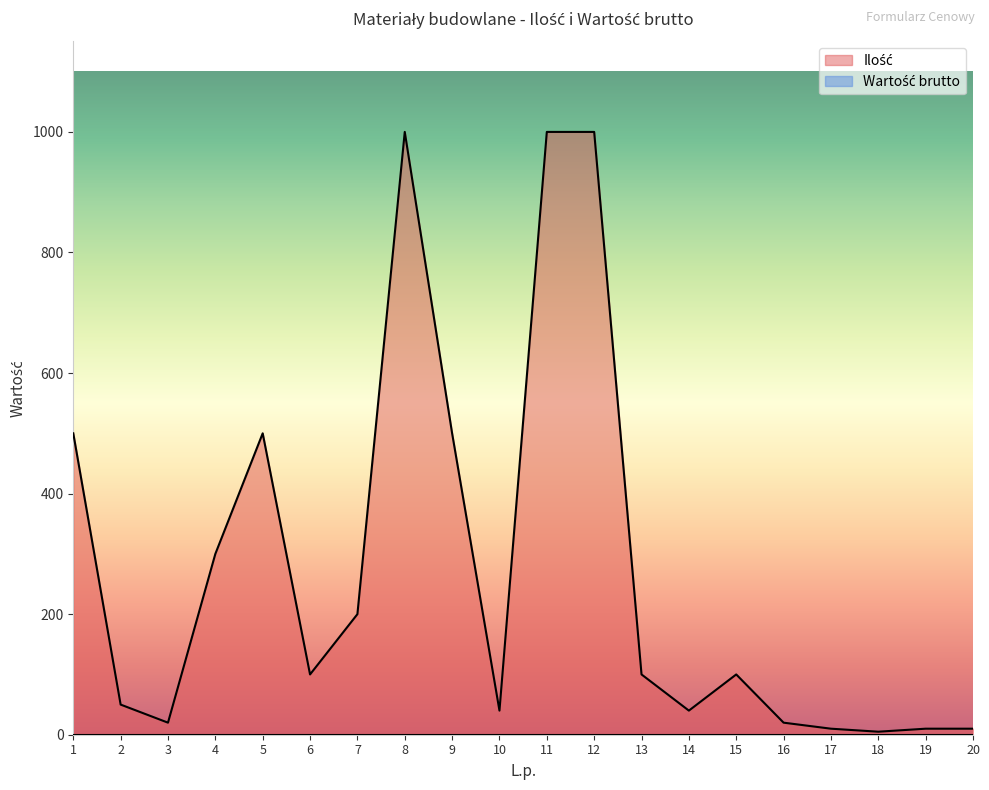

Reading left to right, extract all data points from this chart.

500	50	20	300	500	100	200	1000	500	40	1000	1000	100	40	100	20	10	5	10	10